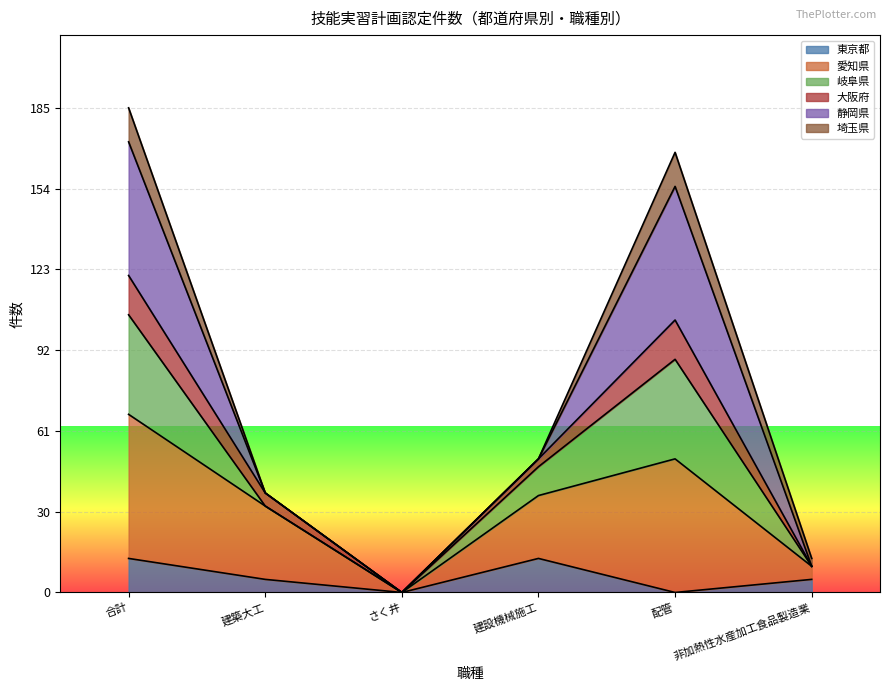

How many data points does each series have?

6